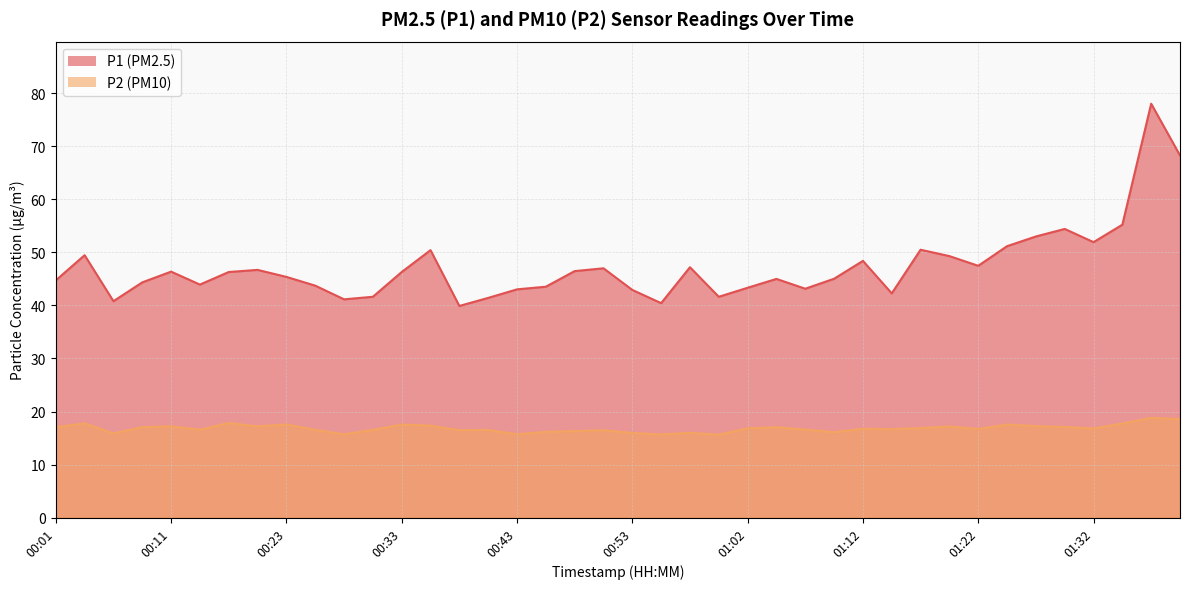

How many lines are shown in the chart?

2